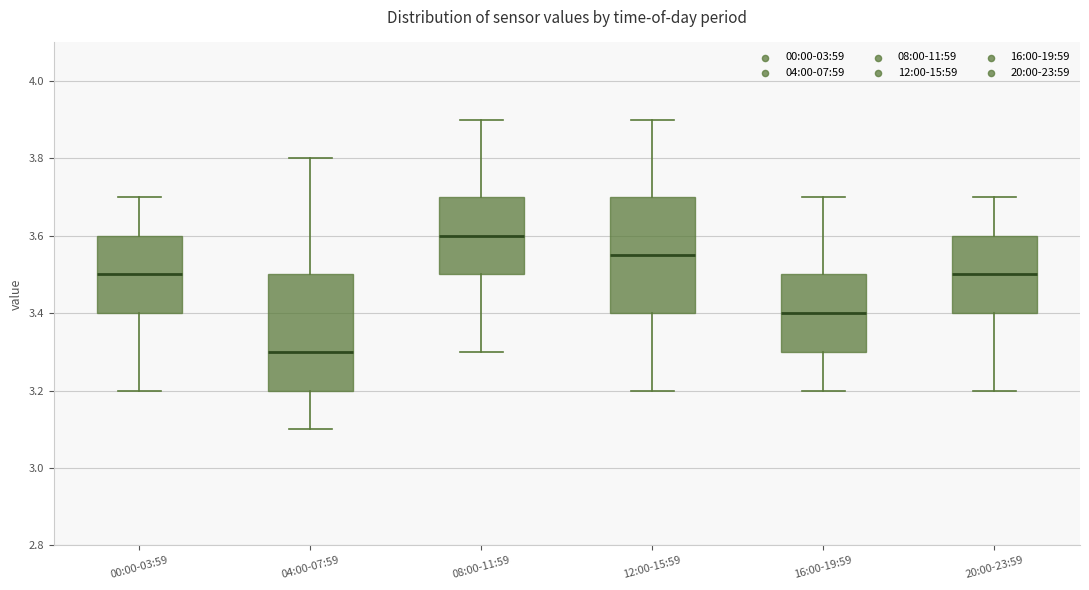

Where does the upper whisker of the box for 20:00-23:59 end on the y-axis? The values are not printed on the chart, so give them approximately, as read against the axis.

3.70